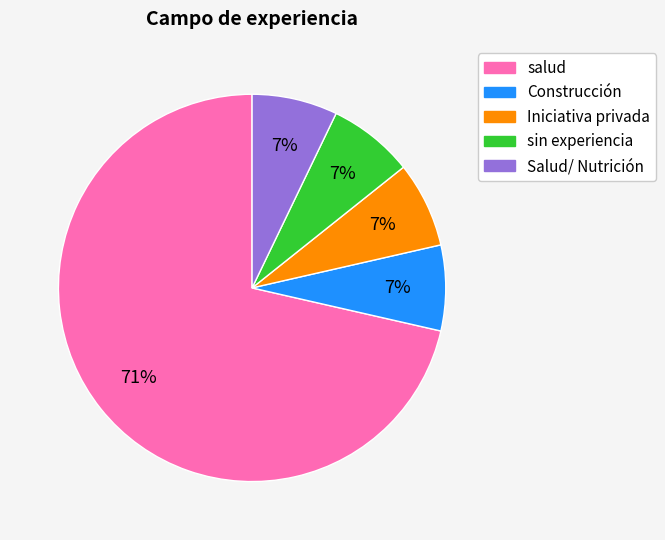

The sin experiencia slice represents 1% of the pie. True or false?

False